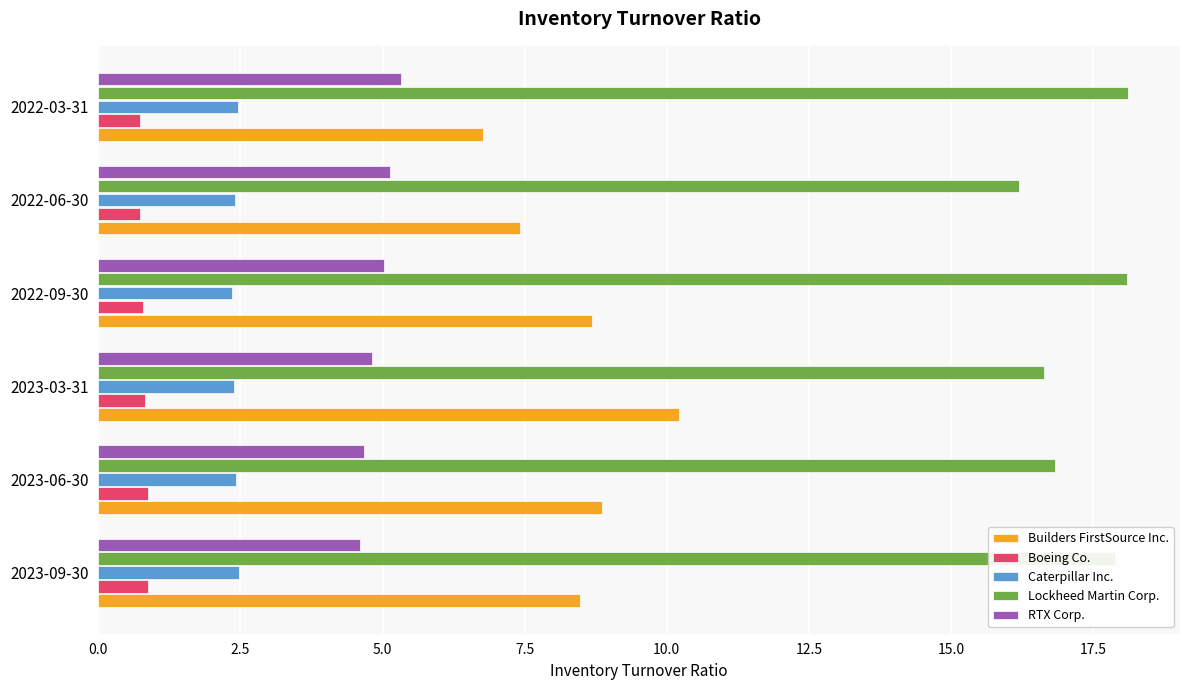

At 2023-06-30, list the series in order from smallest to largest.

Boeing Co., Caterpillar Inc., RTX Corp., Builders FirstSource Inc., Lockheed Martin Corp.